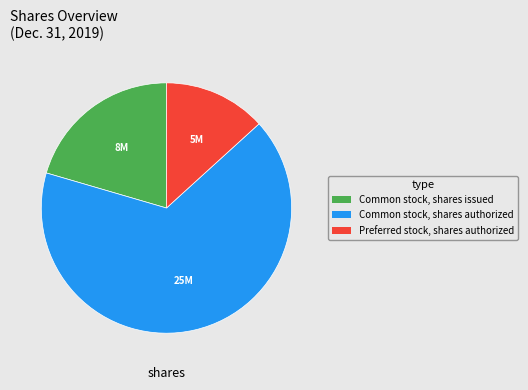

Rank the categories by value from highest to lowest.

Common stock, shares authorized, Common stock, shares issued, Preferred stock, shares authorized